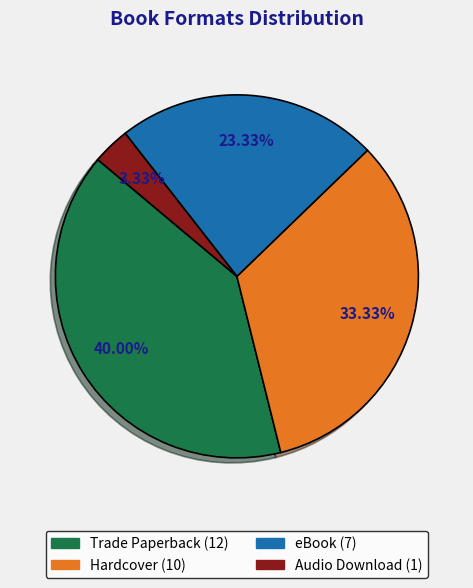

To the nearest percent, what is the combined percentage of Audio Download and eBook?

27%